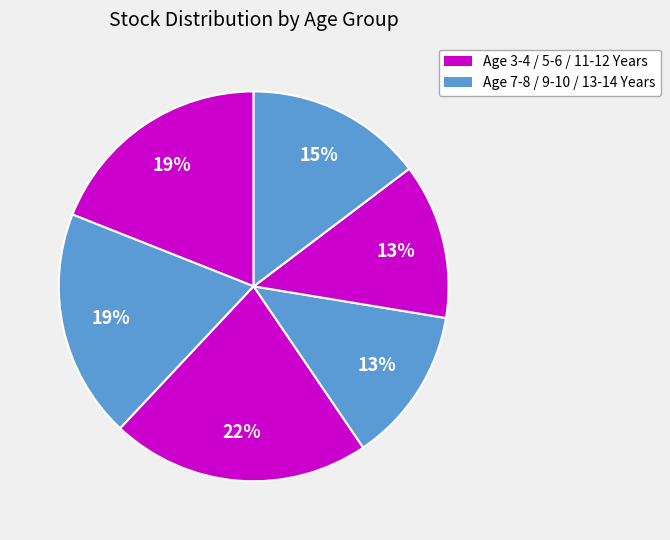

To the nearest percent, what is the average slice percentage?

17%